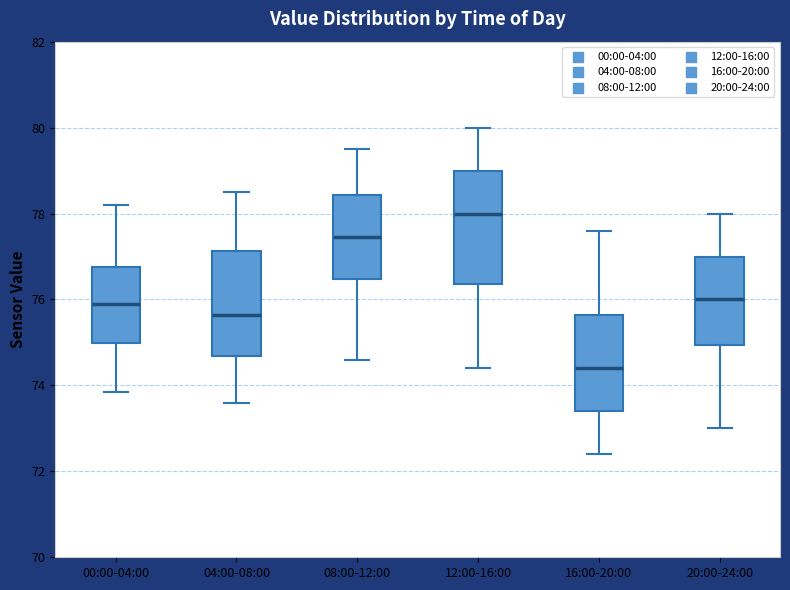

Which box's median line is the lowest?

16:00-20:00